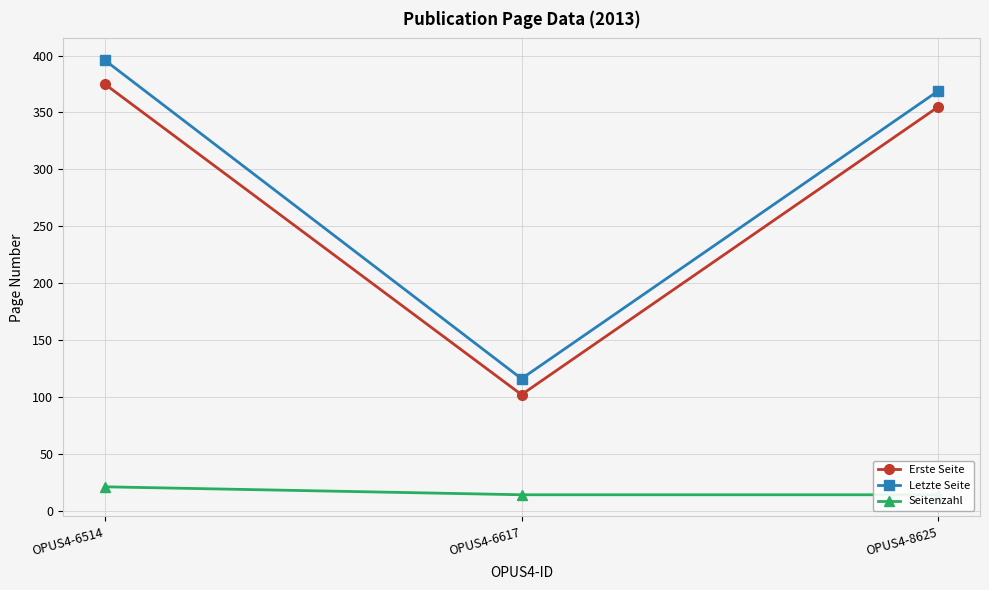

What is the sum of the Erste Seite values at OPUS4-6617 and OPUS4-6514?

477